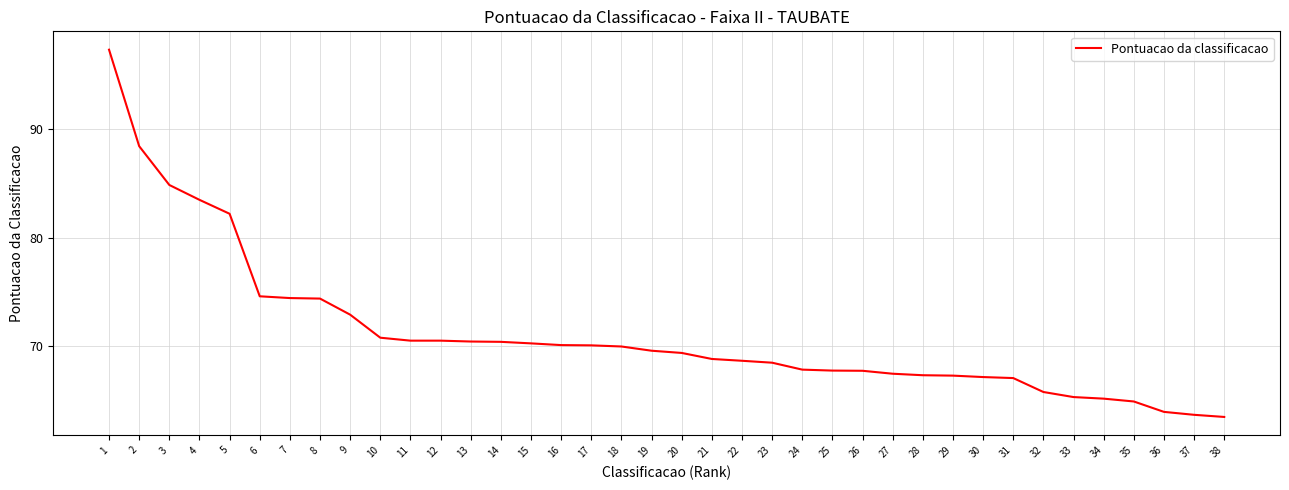

How many lines are shown in the chart?

1